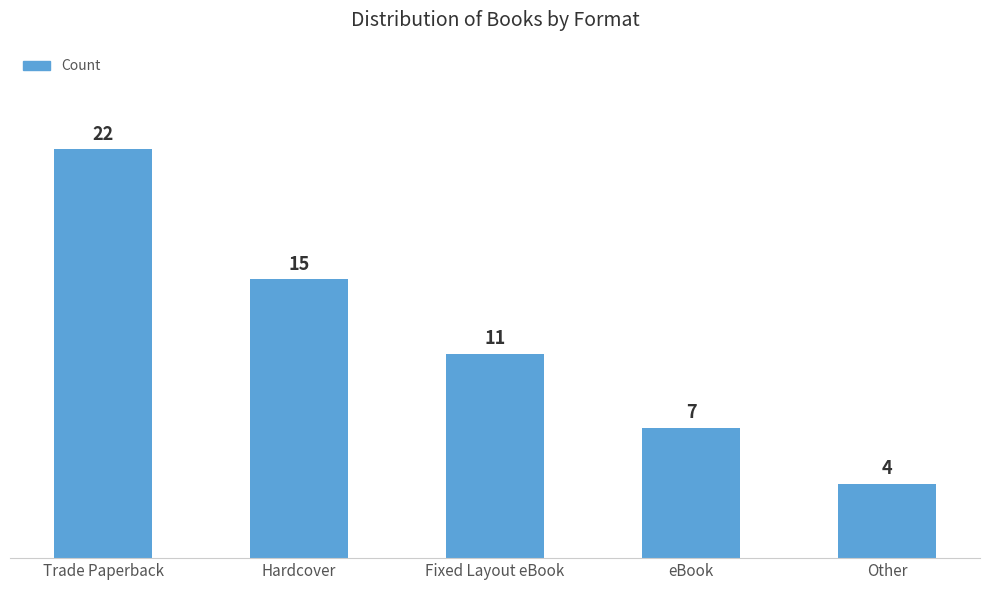

Reading left to right, extract all data points from this chart.

Trade Paperback=22	Hardcover=15	Fixed Layout eBook=11	eBook=7	Other=4